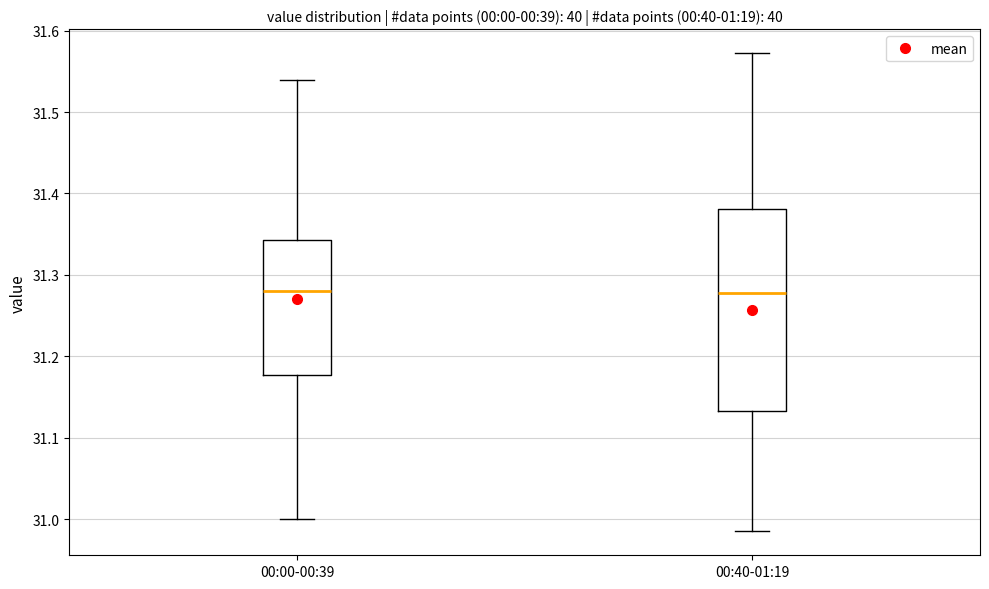

Where is the lower edge of the box for 00:40-01:19 on the y-axis? The values are not printed on the chart, so give them approximately, as read against the axis.

31.13